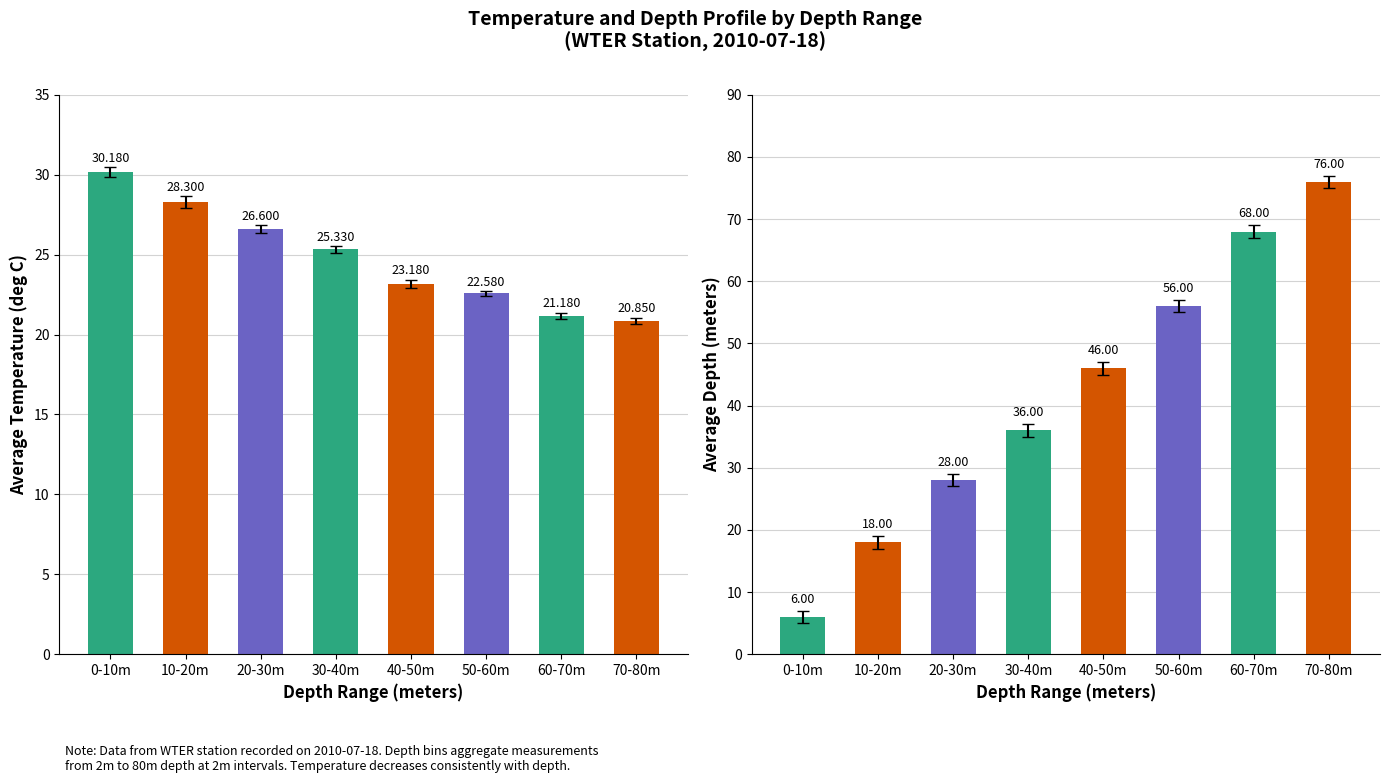

How many bars are there in each group?

2